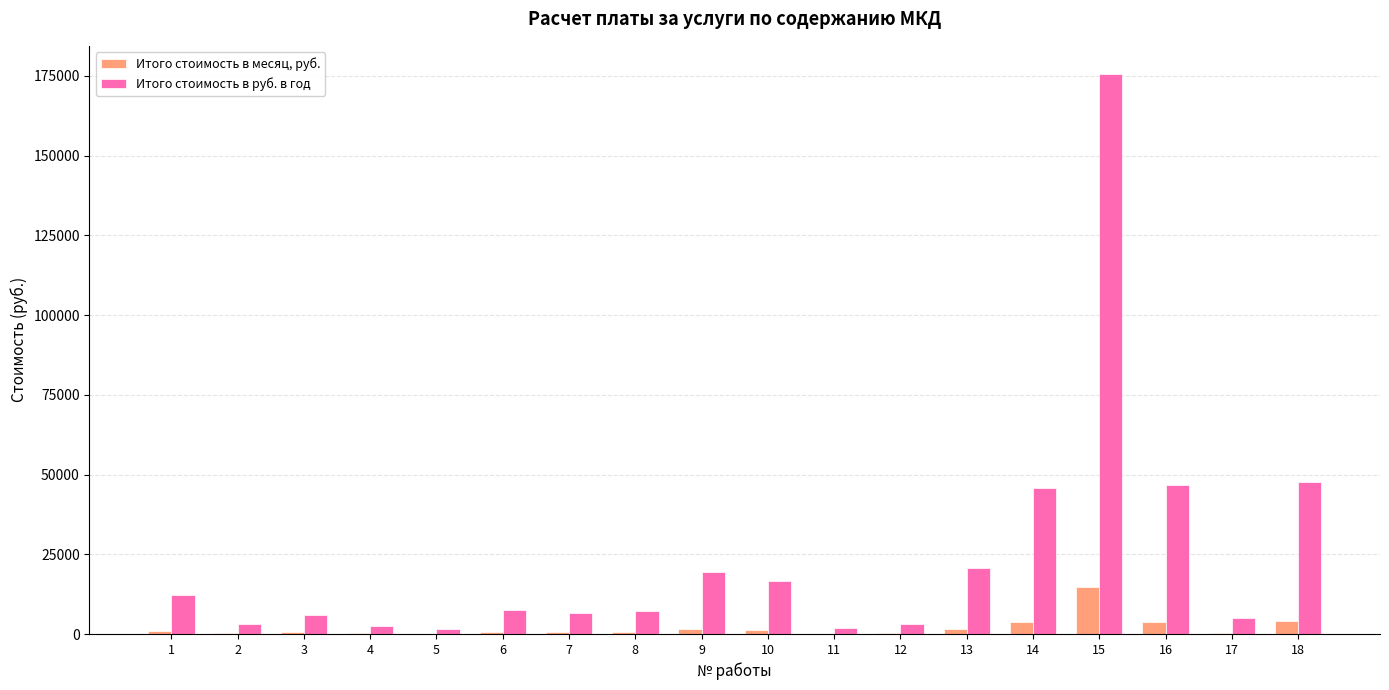

Which series has the largest total across all categories?

Итого стоимость в руб. в год